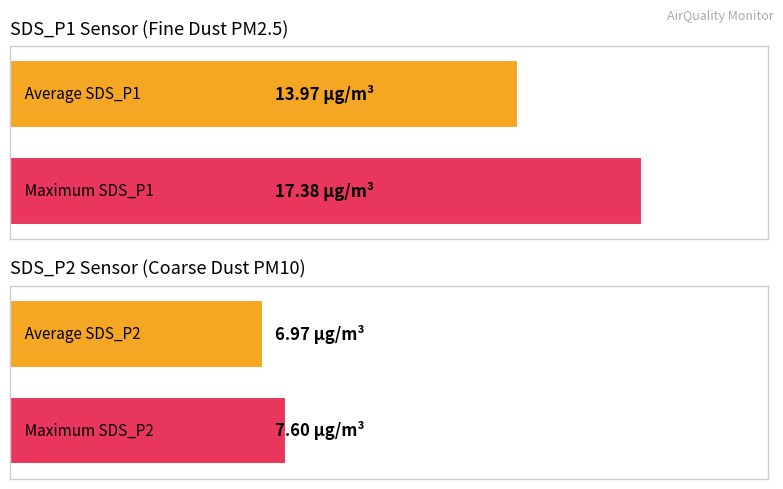

Which series has the largest total across all categories?

SDS_P1